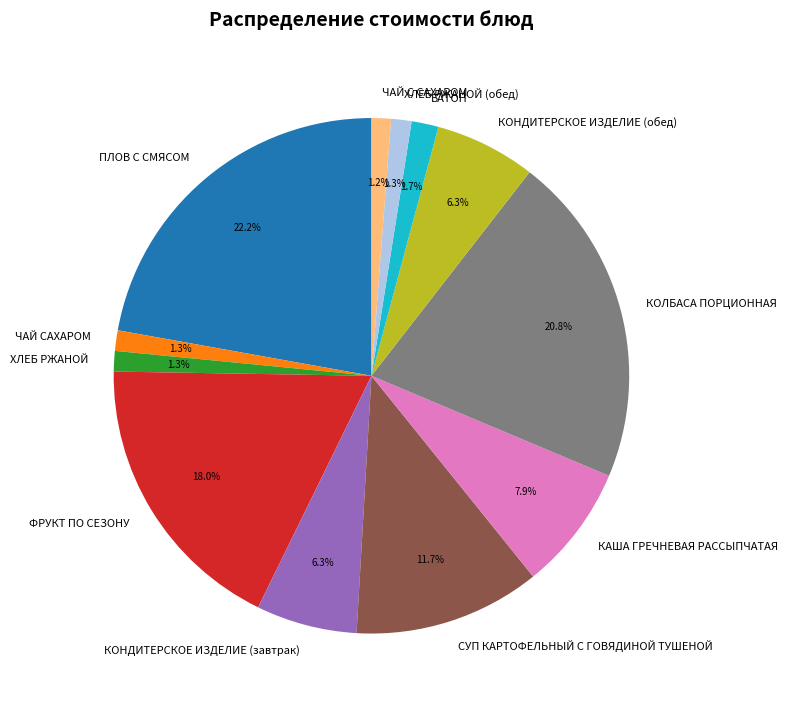

Is it true that СУП КАРТОФЕЛЬНЫЙ С ГОВЯДИНОЙ ТУШЕНОЙ is 12% of the pie?

True